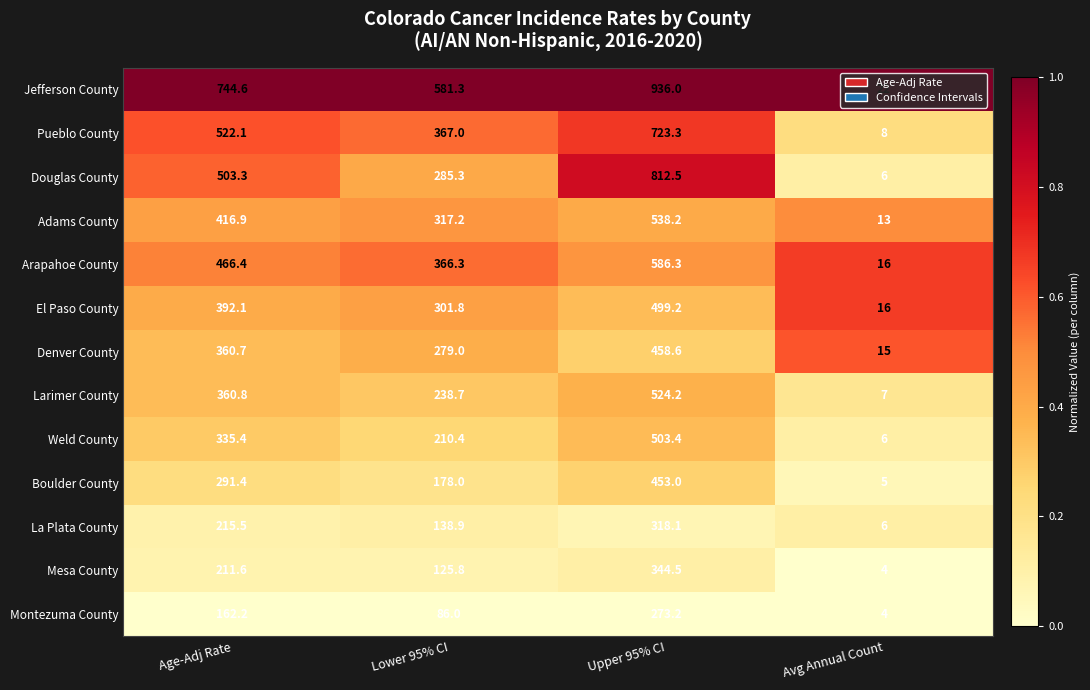

List the labels in order of Douglas County value, largest first.

Upper 95% CI, Age-Adj Rate, Lower 95% CI, Avg Annual Count